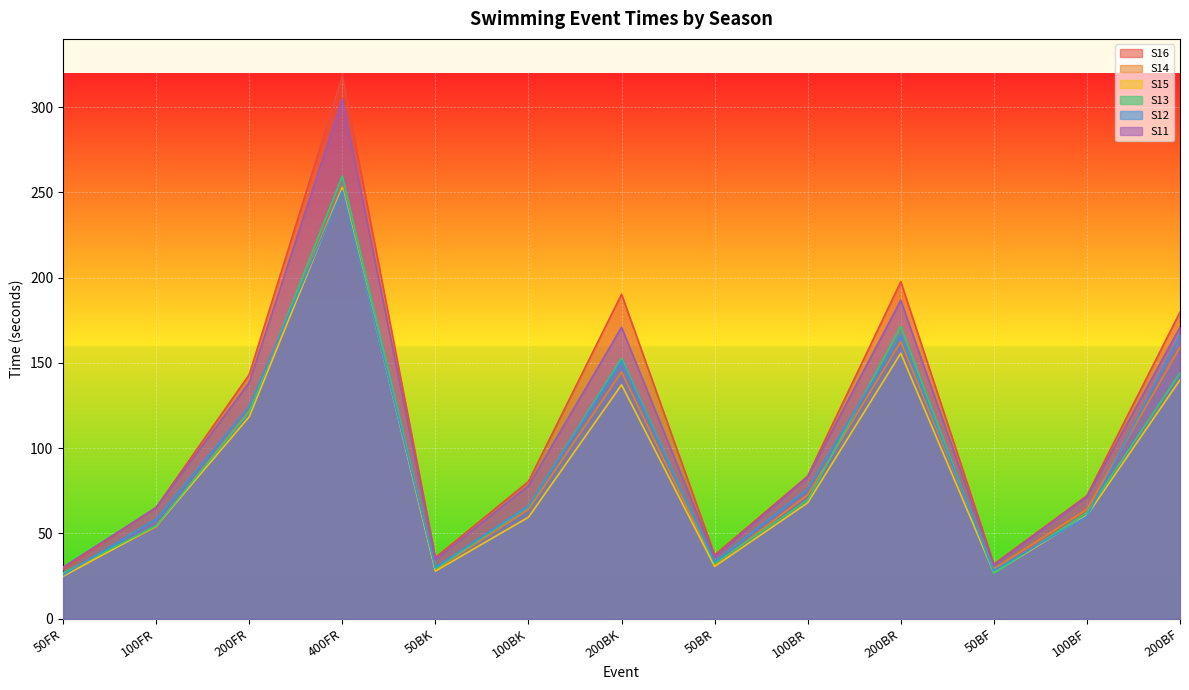

What is the spread (max minus min) of values at 50FR?

5.4